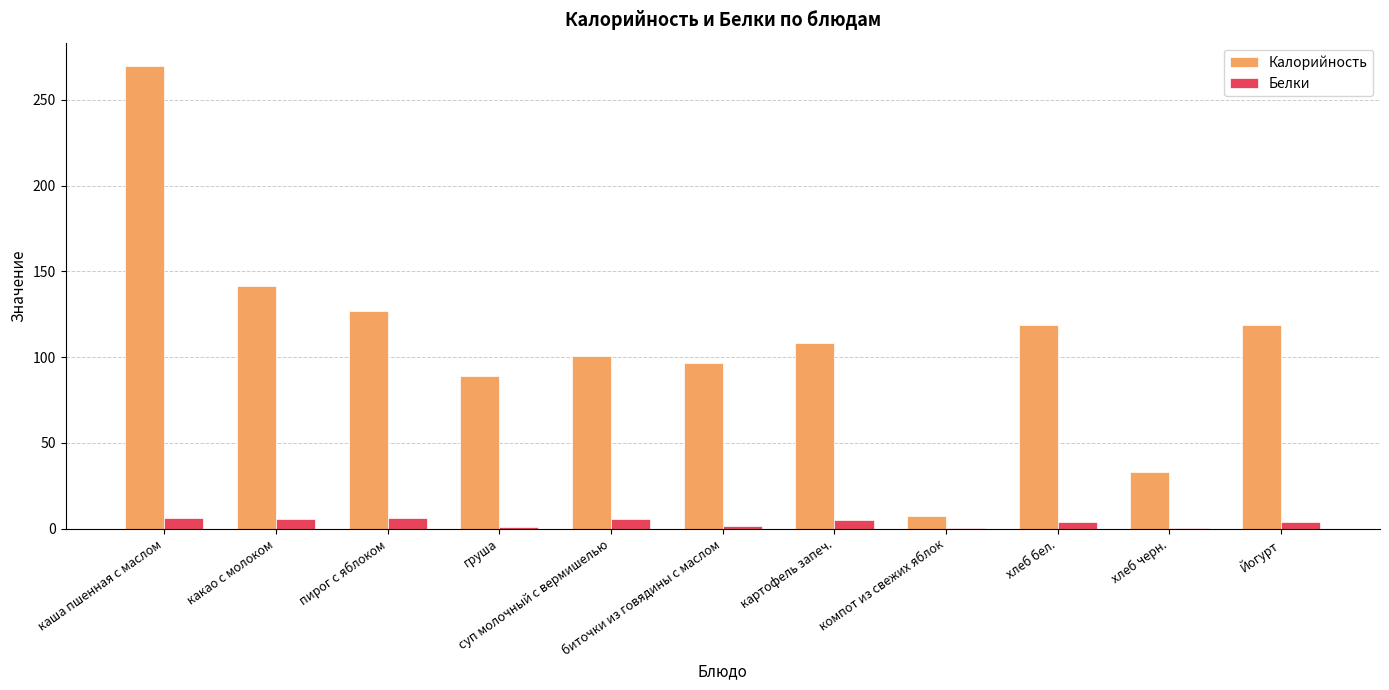

What is the average value of the Белки series?

3.5